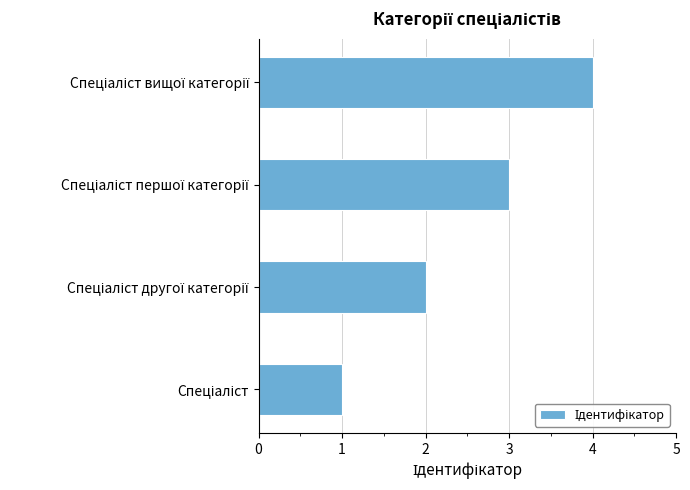

How many data points are less than 3?

2